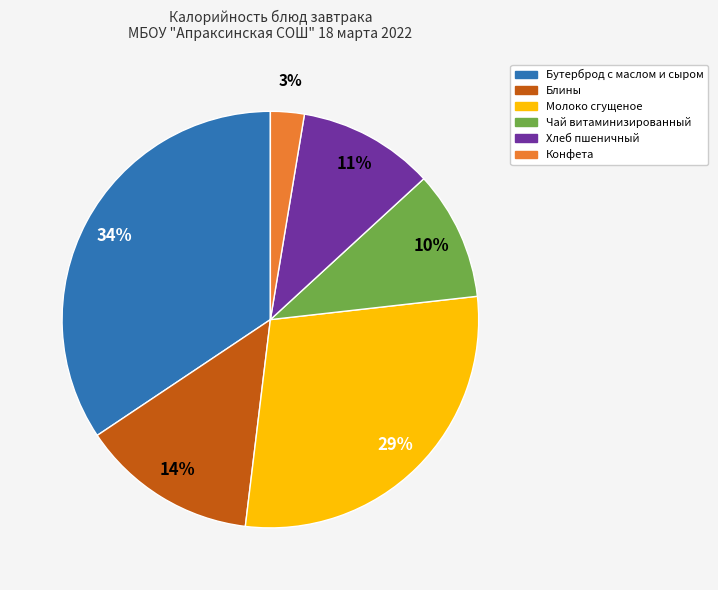

Which category has the biggest portion of the pie?

Бутерброд с маслом и сыром